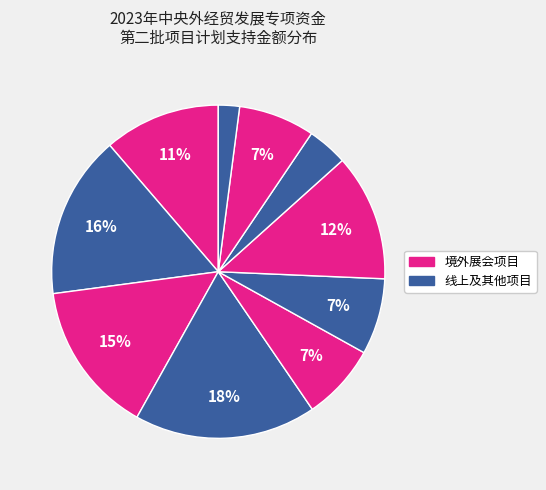

How many segments does this pie chart have?

10